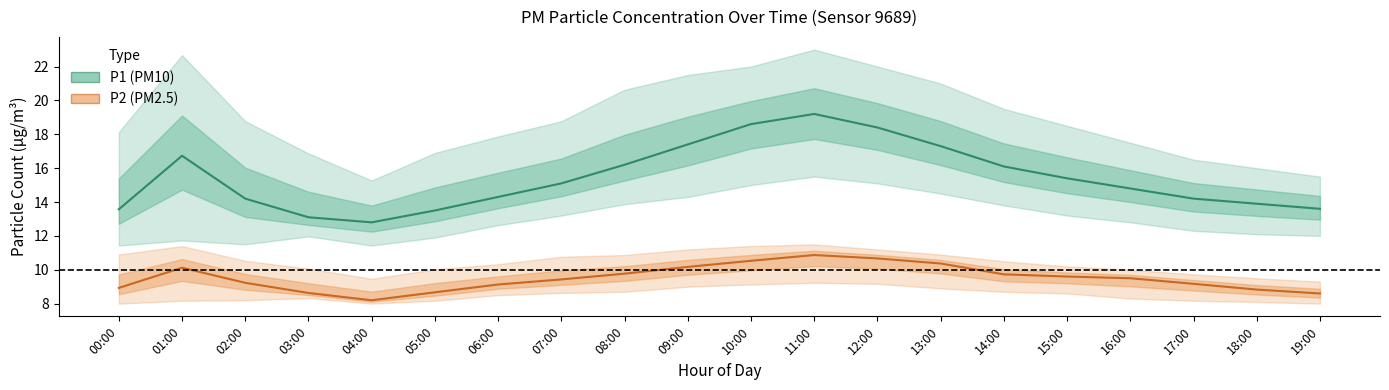

What is the approximate value of P2 at 05:00?

8.7